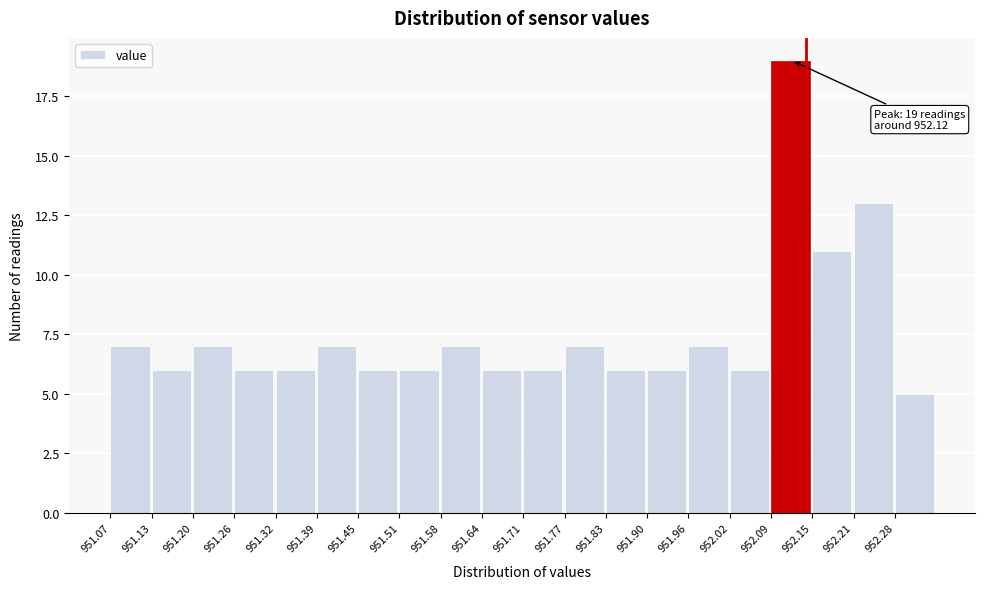

Which range on the x-axis has the tallest bar?

952.09 to 952.15